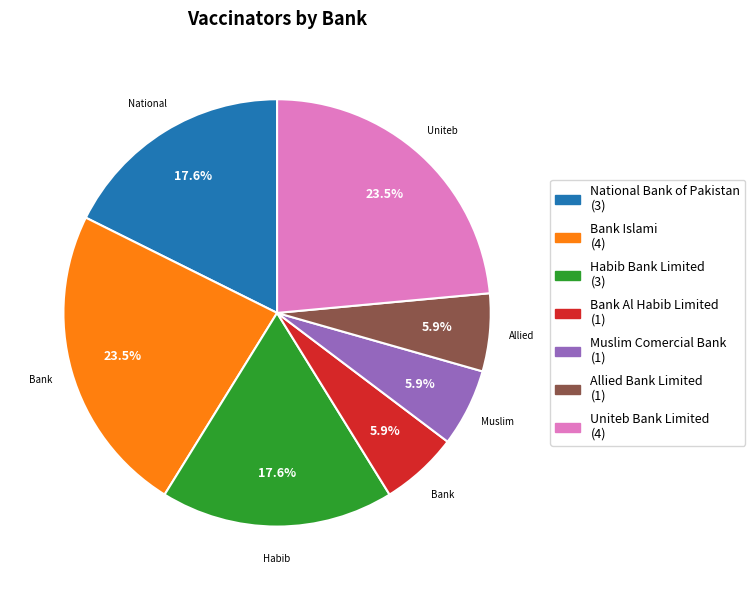

Do Bank Al Habib Limited and Allied Bank Limited together represent more than half of the pie?

No